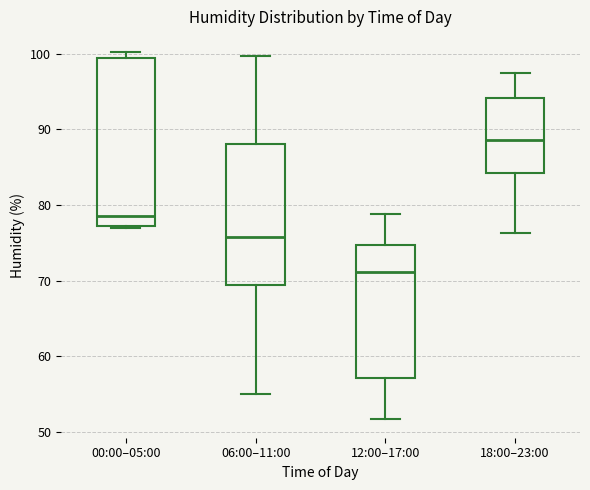

Reading left to right, transcribe this box plot: for each box, give where its median line is, the range the box spans, and where its two whiskers end, as read against the y-axis. The values are not printed on the chart, so give them approximately, as read against the axis.

00:00–05:00: median 79, box 77 to 100, whiskers 77 to 100 (just above the box's upper edge)
06:00–11:00: median 76, box 69 to 88, whiskers 55 to 100
12:00–17:00: median 71, box 57 to 75, whiskers 52 to 79
18:00–23:00: median 89, box 84 to 94, whiskers 76 to 98